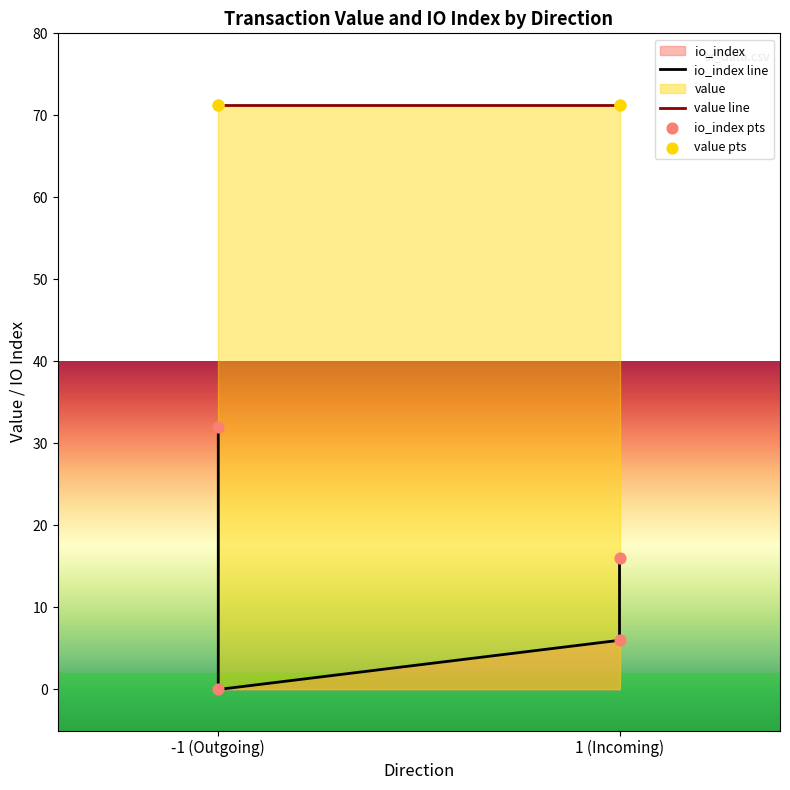

Approximately how many times larger is the value at 1 (Incoming) compared to -1 (Outgoing)?

0.5